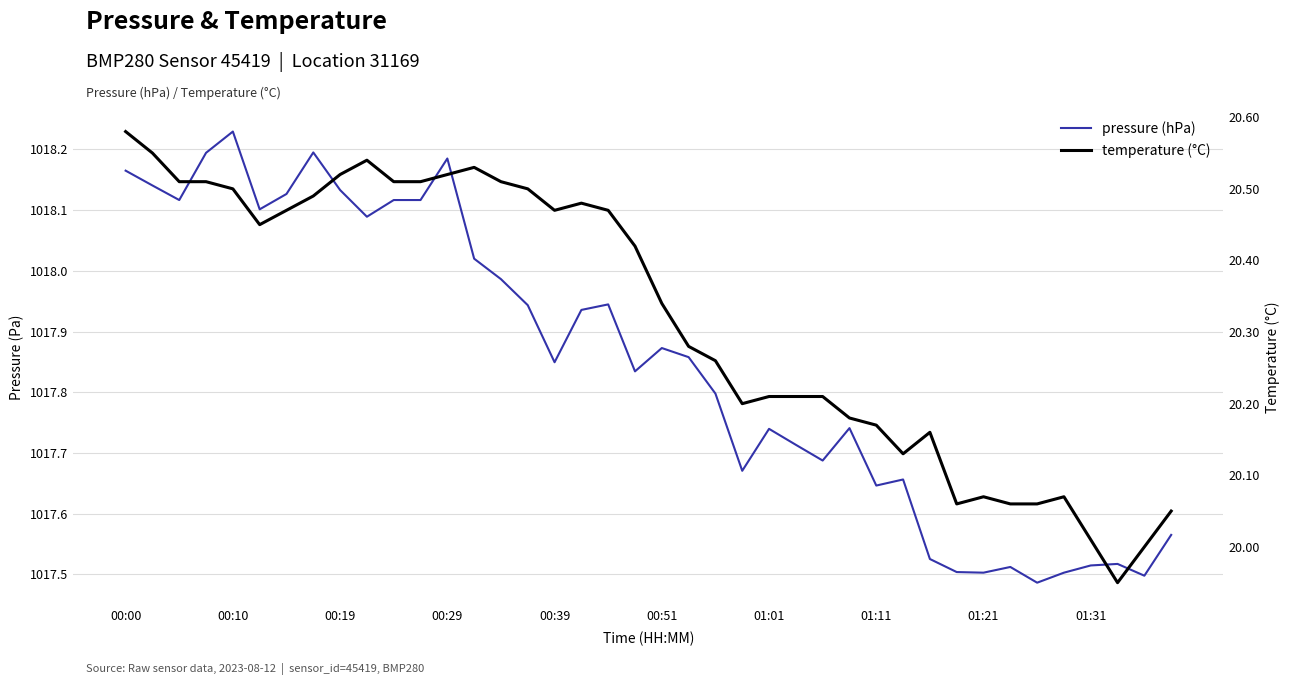

True or false: temperature and pressure cross at least once.

False